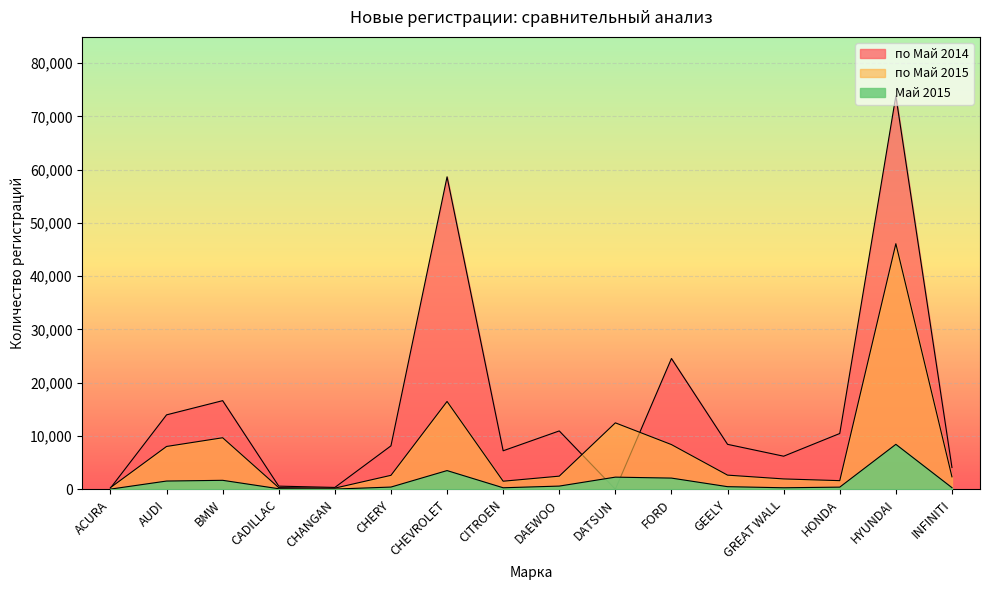

Which series changed the most between CITROEN and DAEWOO?

по Май 2014